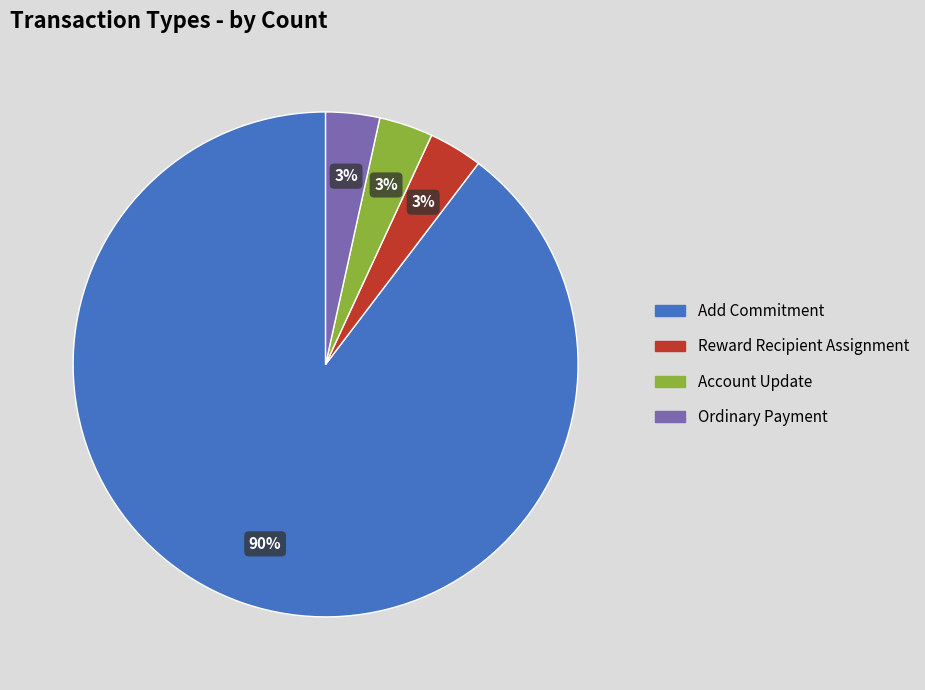

What is the majority slice?

Add Commitment